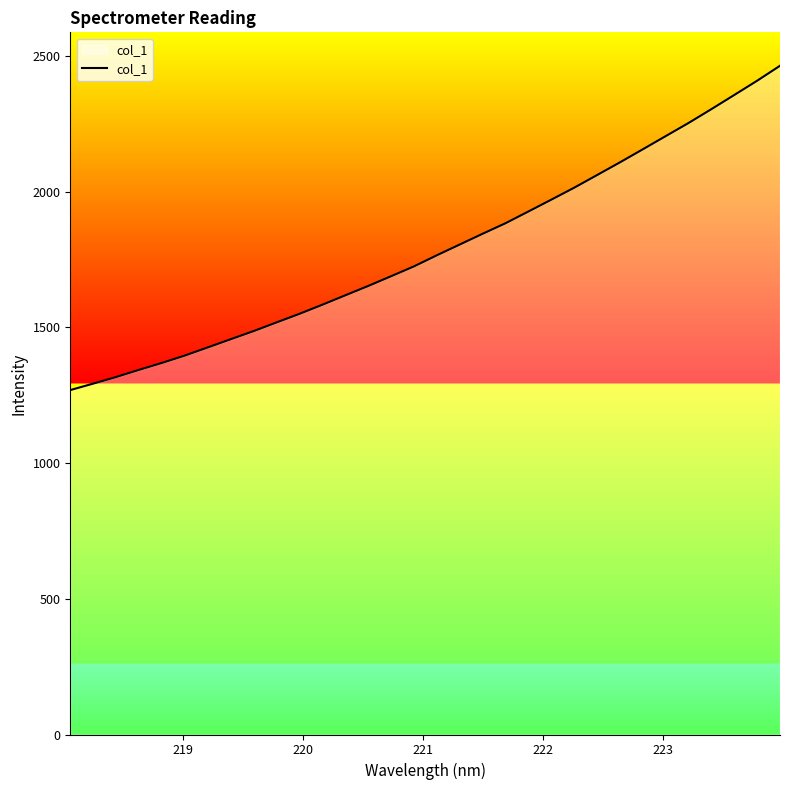

What is the smallest value displayed?

1268.7